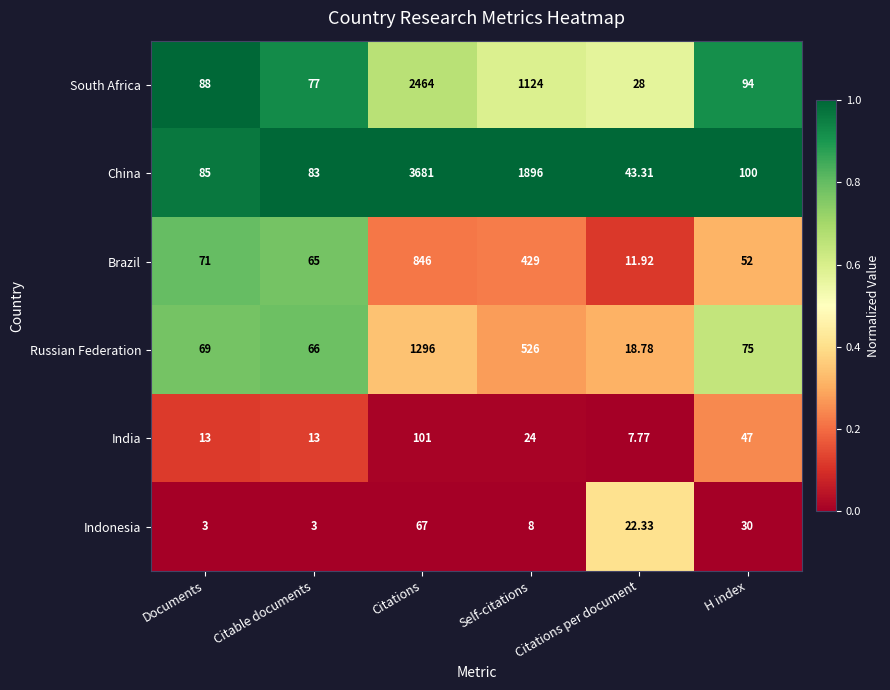

Count the number of data series in this chart.

6